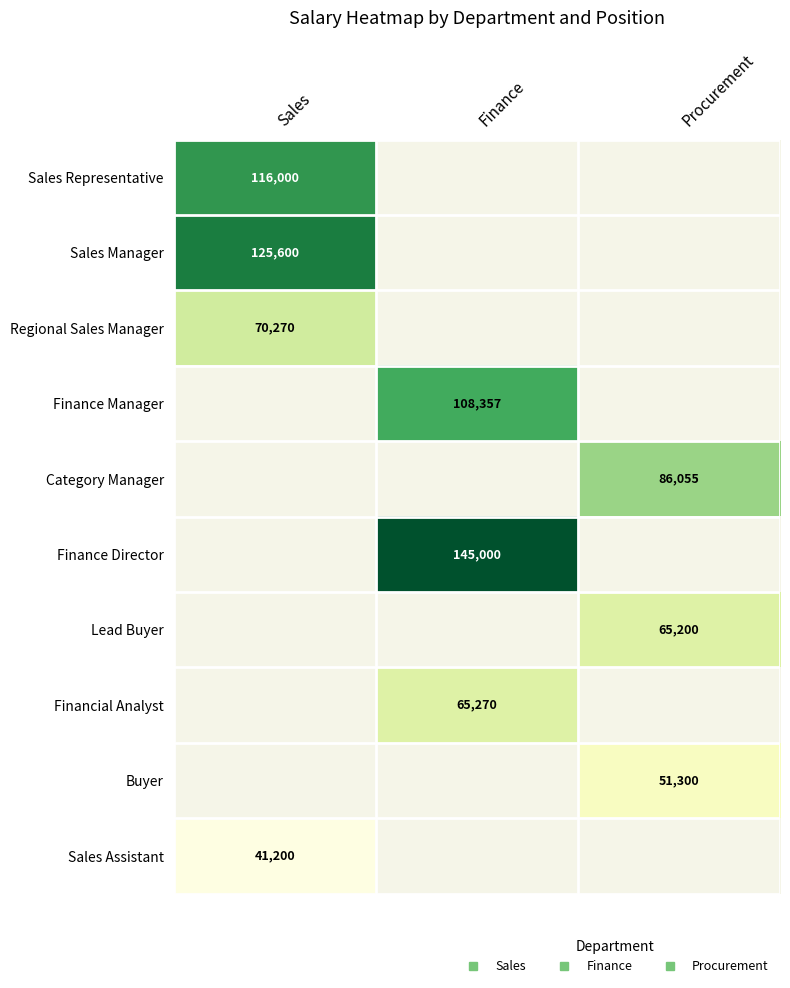

What is the spread (max minus min) of values at Sales?

84400.0